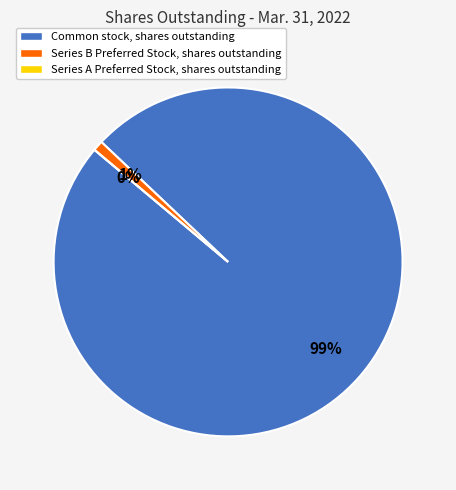

What percentage do Series A Preferred Stock, shares outstanding and Common stock, shares outstanding together represent?

99.0%